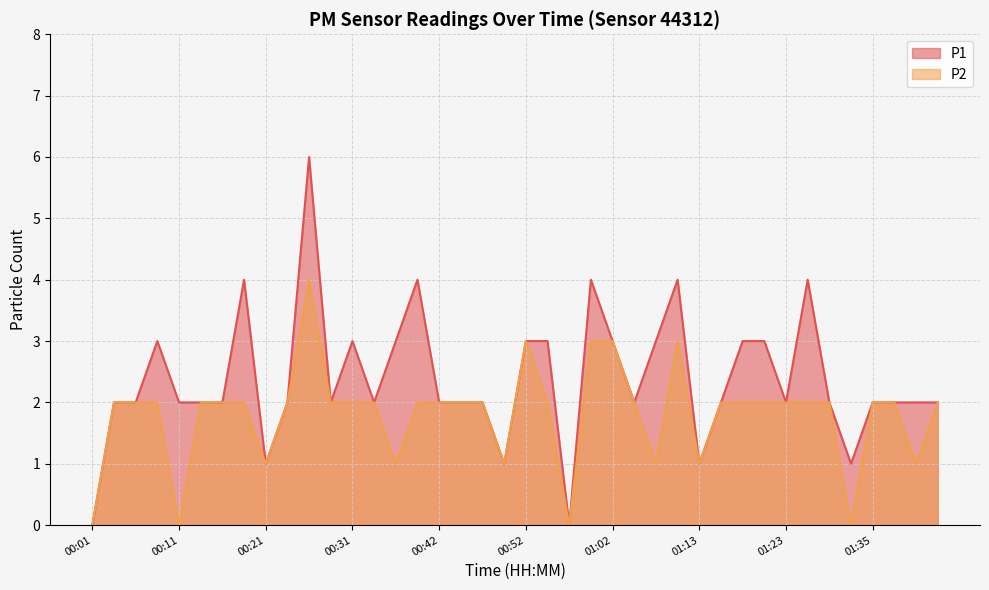

True or false: P2 has more than 1 points higher than both neighbors.

True